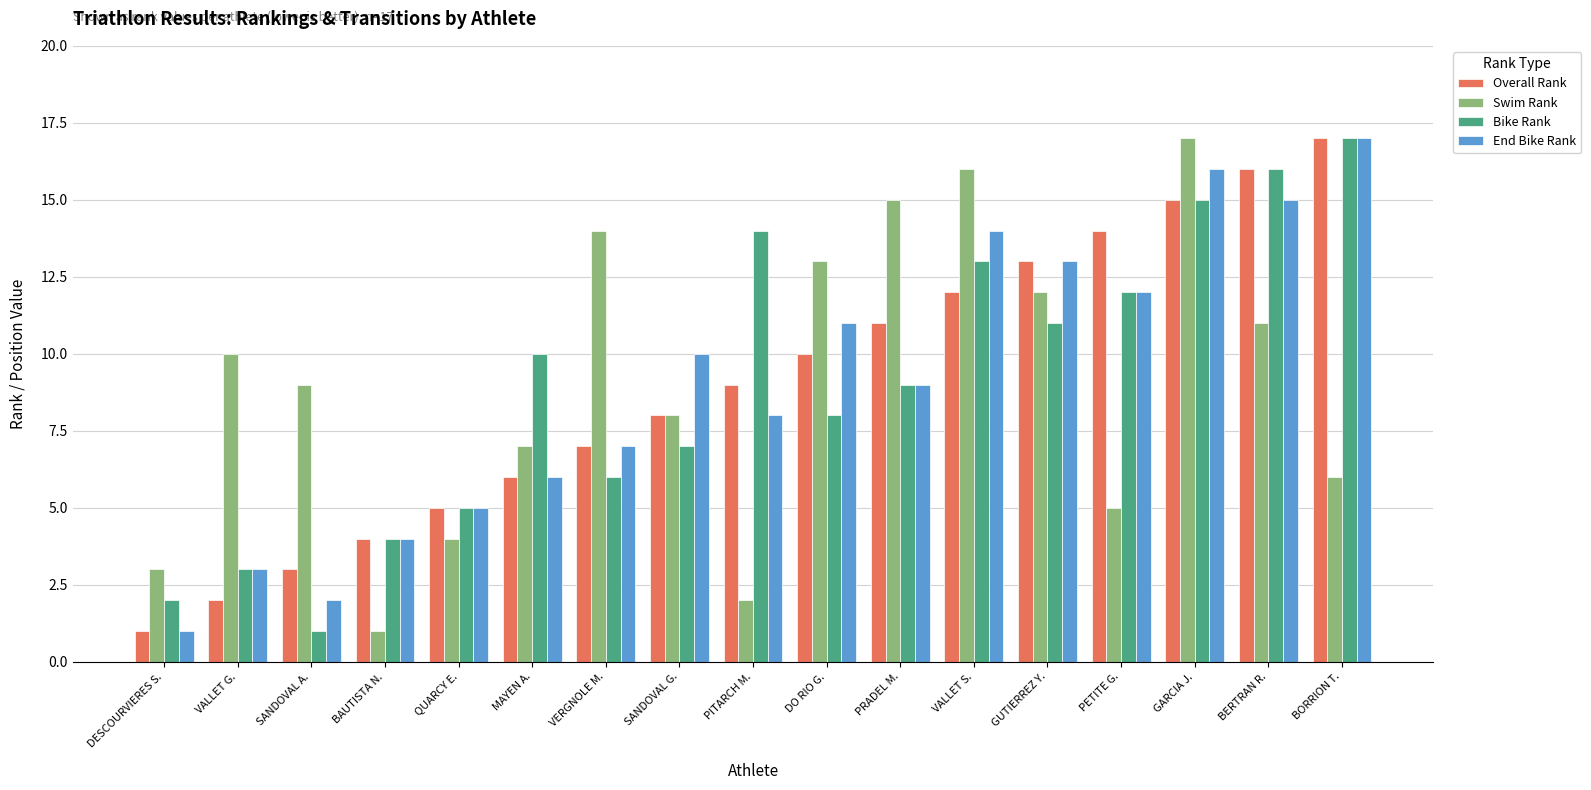

At which label does Swim Rank reach its minimum?

BAUTISTA N.